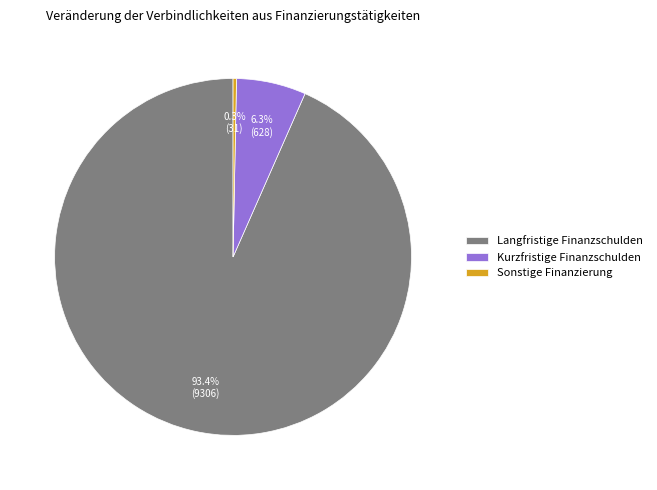

Which slice represents more than half of the pie?

Langfristige Finanzschulden